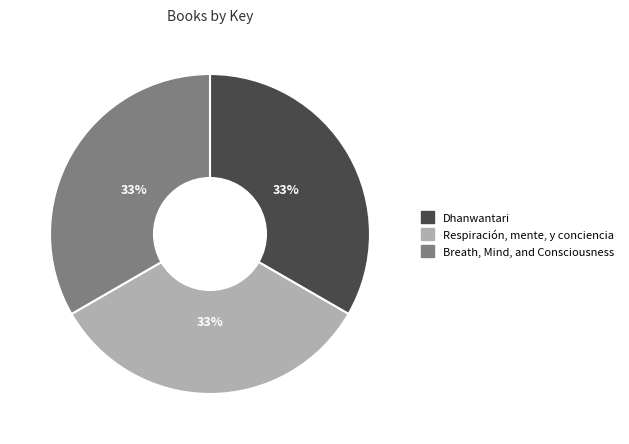

Is there any slice that represents more than half of the pie?

No